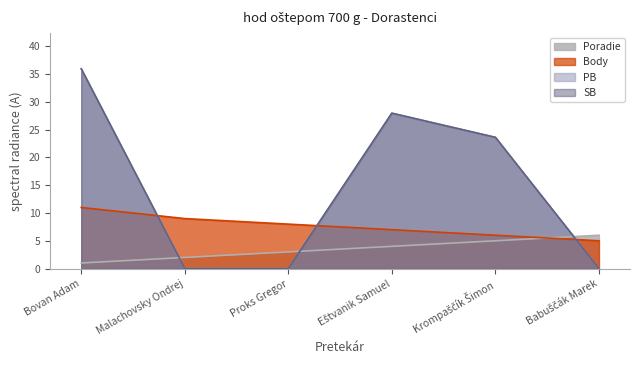

Count the number of data series in this chart.

4